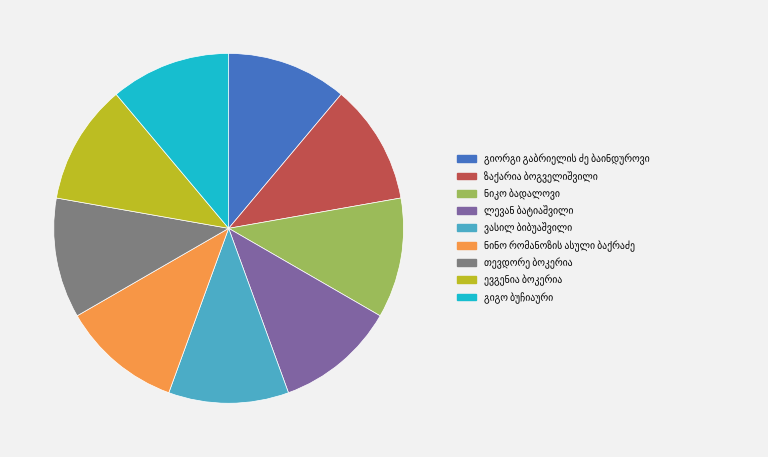

Is there any slice that represents more than half of the pie?

No